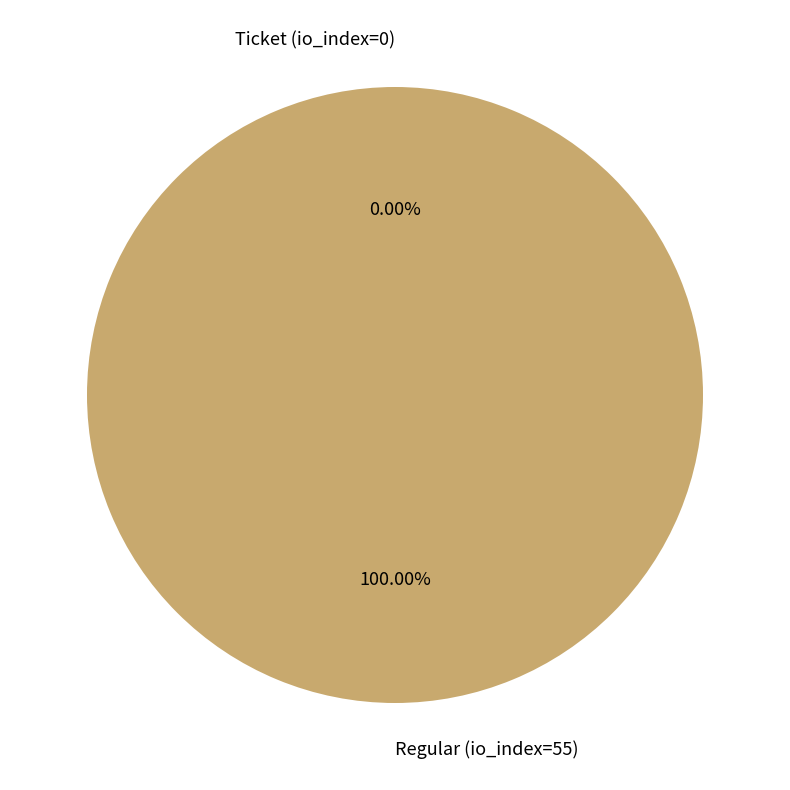

How many segments does this pie chart have?

2